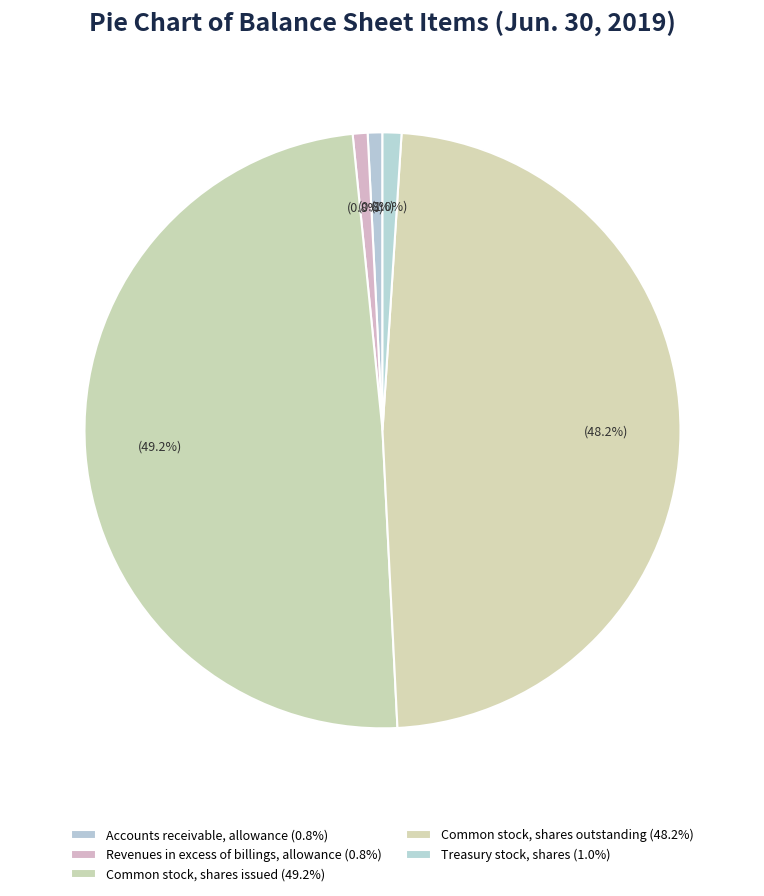

To the nearest percent, what percentage of the pie is Common stock, shares issued?

49%